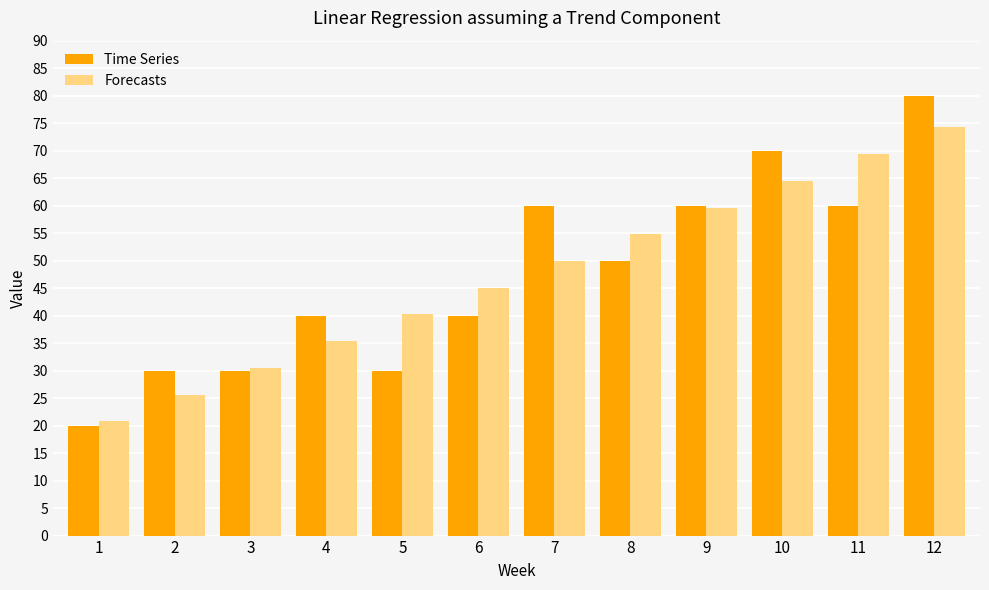

Which series has the largest range (max minus min)?

Time Series